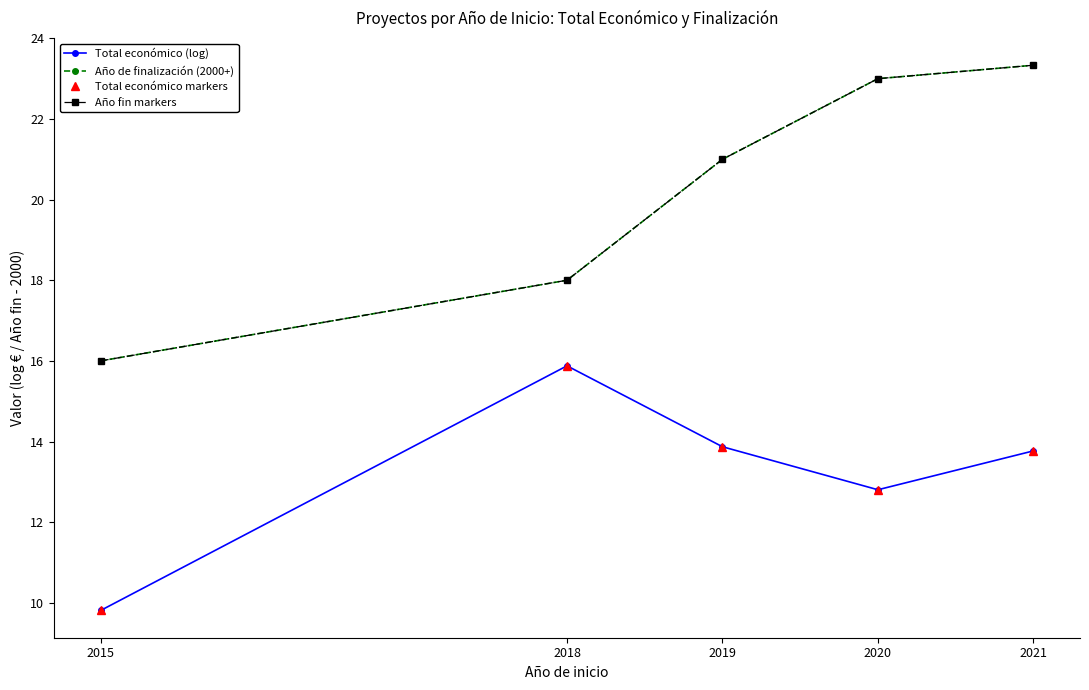

Is this an area chart (filled region under the line)?

No